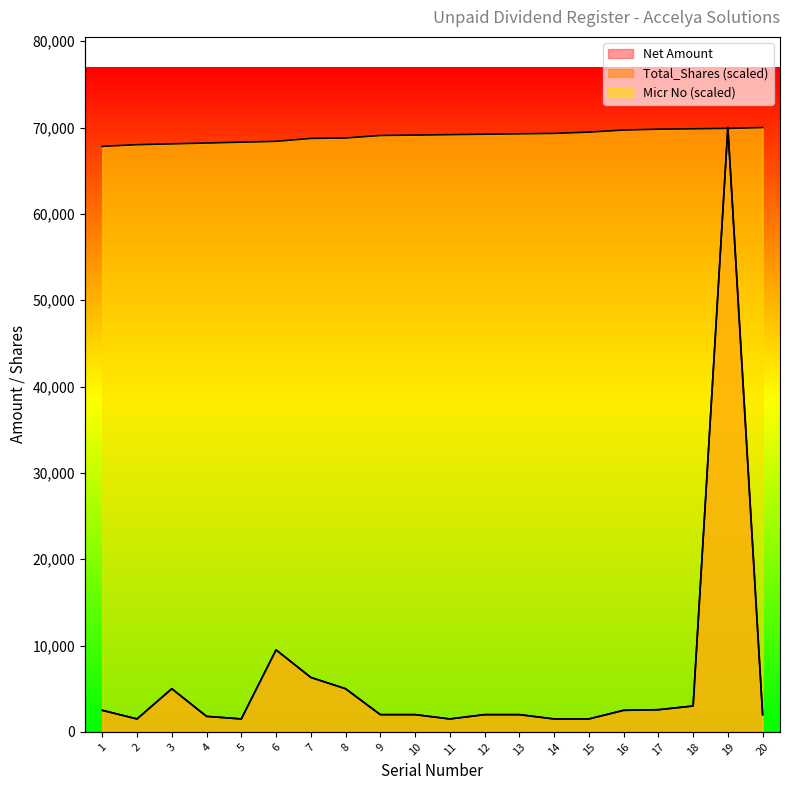

Reading left to right, transcribe all the data shown in this chart.

Net Amount: 2500.0	1500.0	5000.0	1800.0	1500.0	9500.0	6310.0	5000.0	2000.0	2000.0	1500.0	2000.0	2000.0	1500.0	1500.0	2500.0	2570.0	3000.0	70000.0	2000.0
Total_Shares: 2500.0	1500.0	5000.0	1800.0	1500.0	9500.0	6310.0	5000.0	2000.0	2000.0	1500.0	2000.0	2000.0	1500.0	1500.0	2500.0	2570.0	3000.0	70000.0	2000.0
Micr No: 67820.1	68013.8	68110.7	68207.6	68304.5	68401.4	68740.5	68788.9	69079.6	69128.0	69176.5	69224.9	69273.4	69321.8	69467.1	69709.3	69806.2	69854.7	69903.1	70000.0